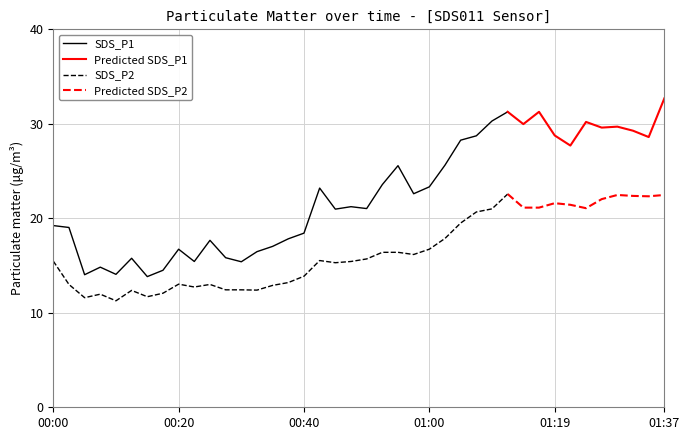

List the series in order of their peak value, lowest first.

SDS_P2, SDS_P1